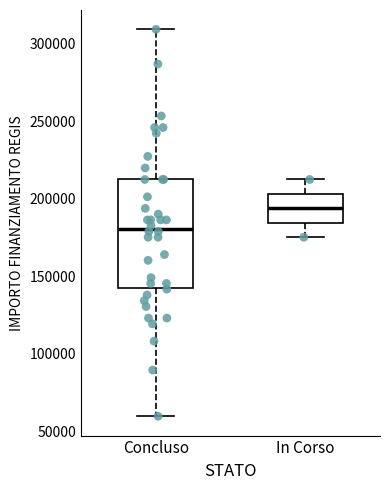

Reading left to right, transcribe this box plot: for each box, give where its median line is, the range the box spans, and where its two whiskers end, as read against the y-axis. The values are not printed on the chart, so give them approximately, as read against the axis.

Concluso: median 180000, box 145000 to 210000, whiskers 60000 to 310000
In Corso: median 195000, box 185000 to 205000, whiskers 175000 to 210000